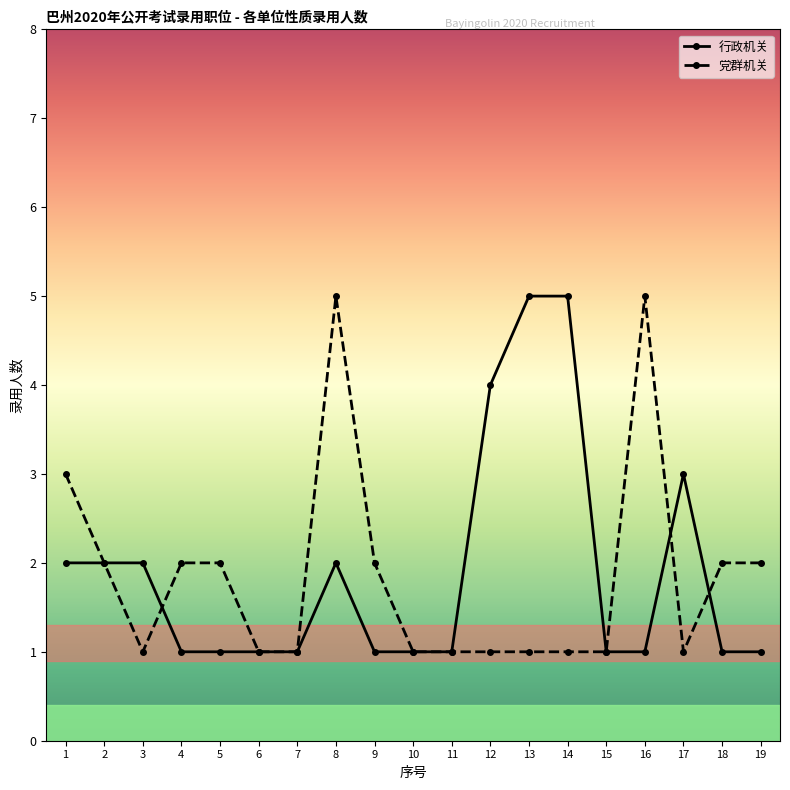

What is the sum of all 行政机关 values?

36